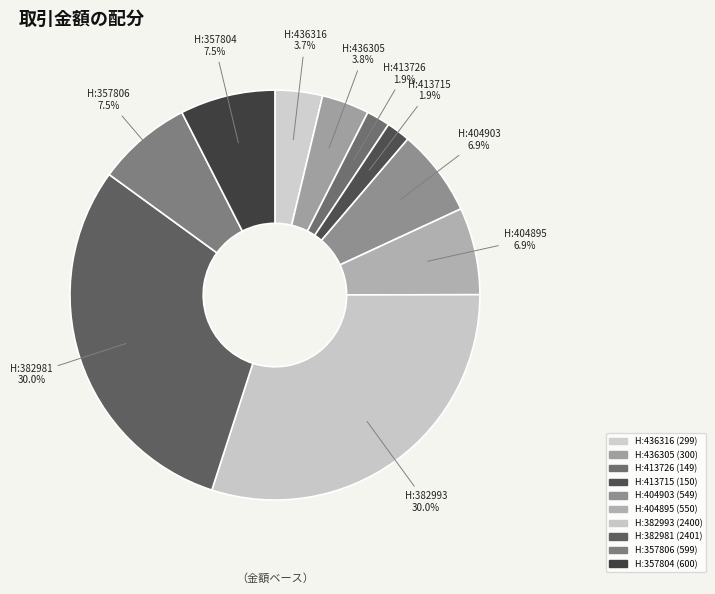

To the nearest percent, what is the difference between the largest and smallest slice percentages?

28%